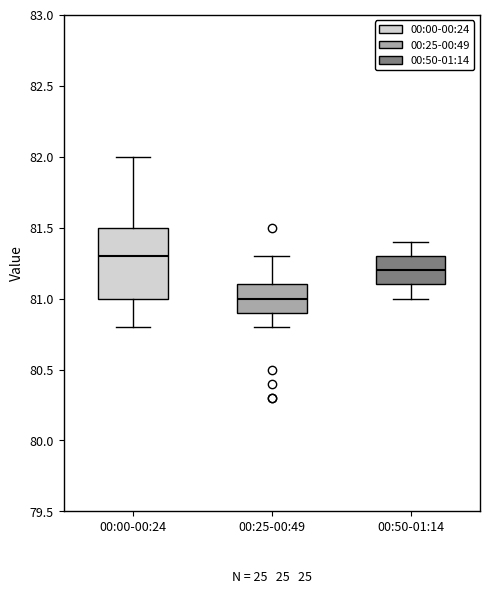

Comparing the boxes themselves (not the whiskers), which one is the tallest?

00:00-00:24